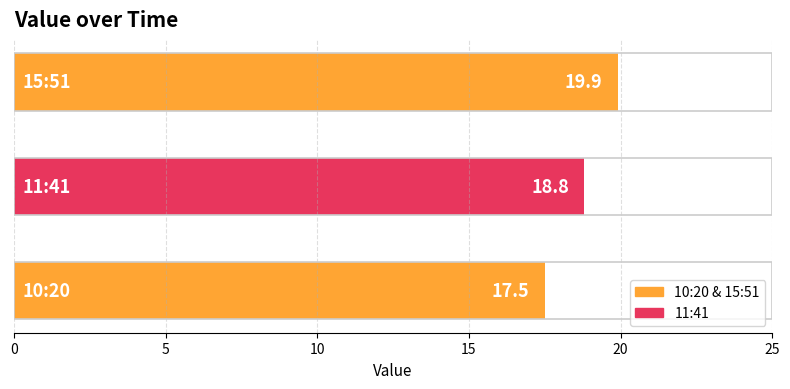

How many bars are there in total?

3